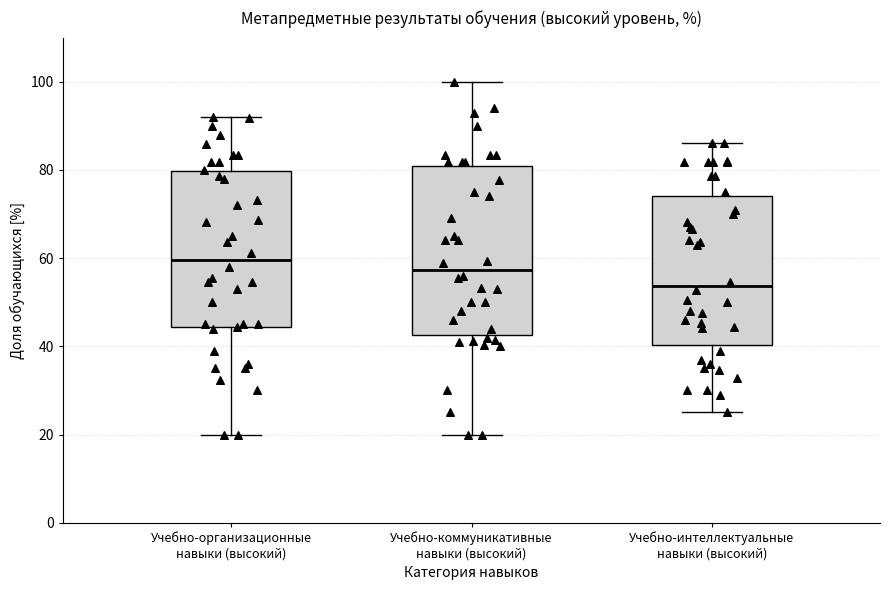

Where does the lower whisker of the box for Учебно-интеллектуальные навыки (высокий) end on the y-axis? The values are not printed on the chart, so give them approximately, as read against the axis.

26